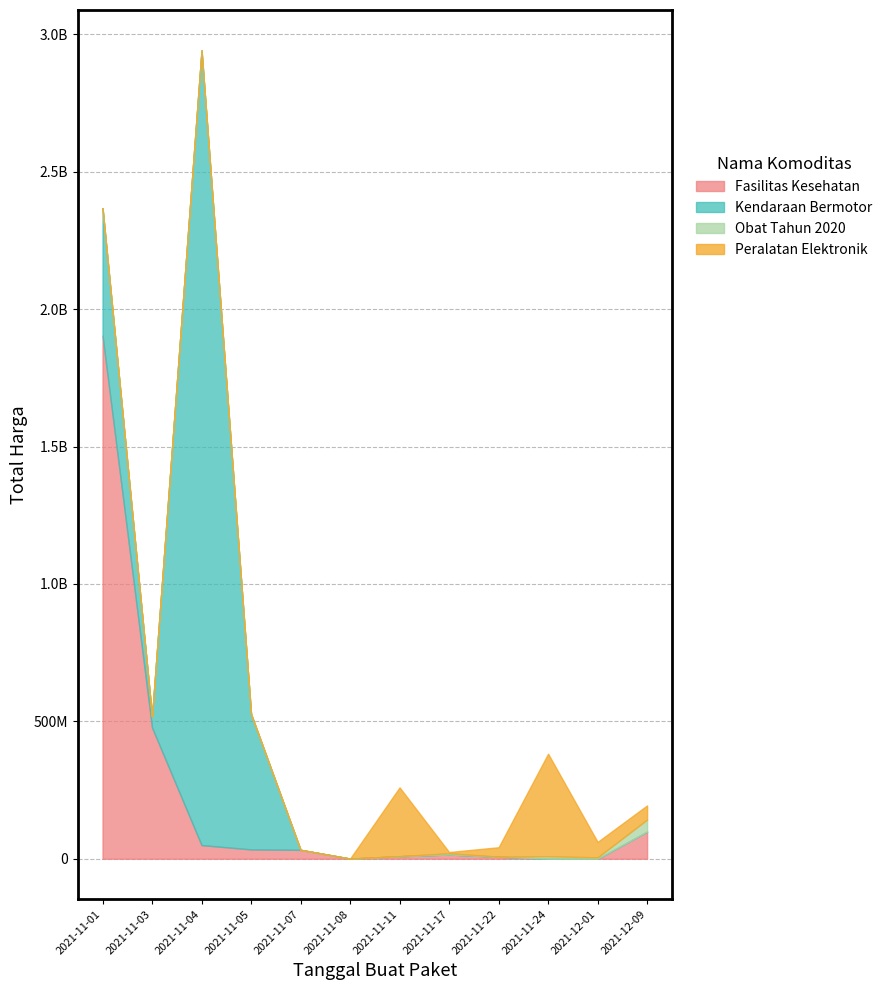

At which label is Peralatan Elektronik closest to 186702000?

2021-11-11